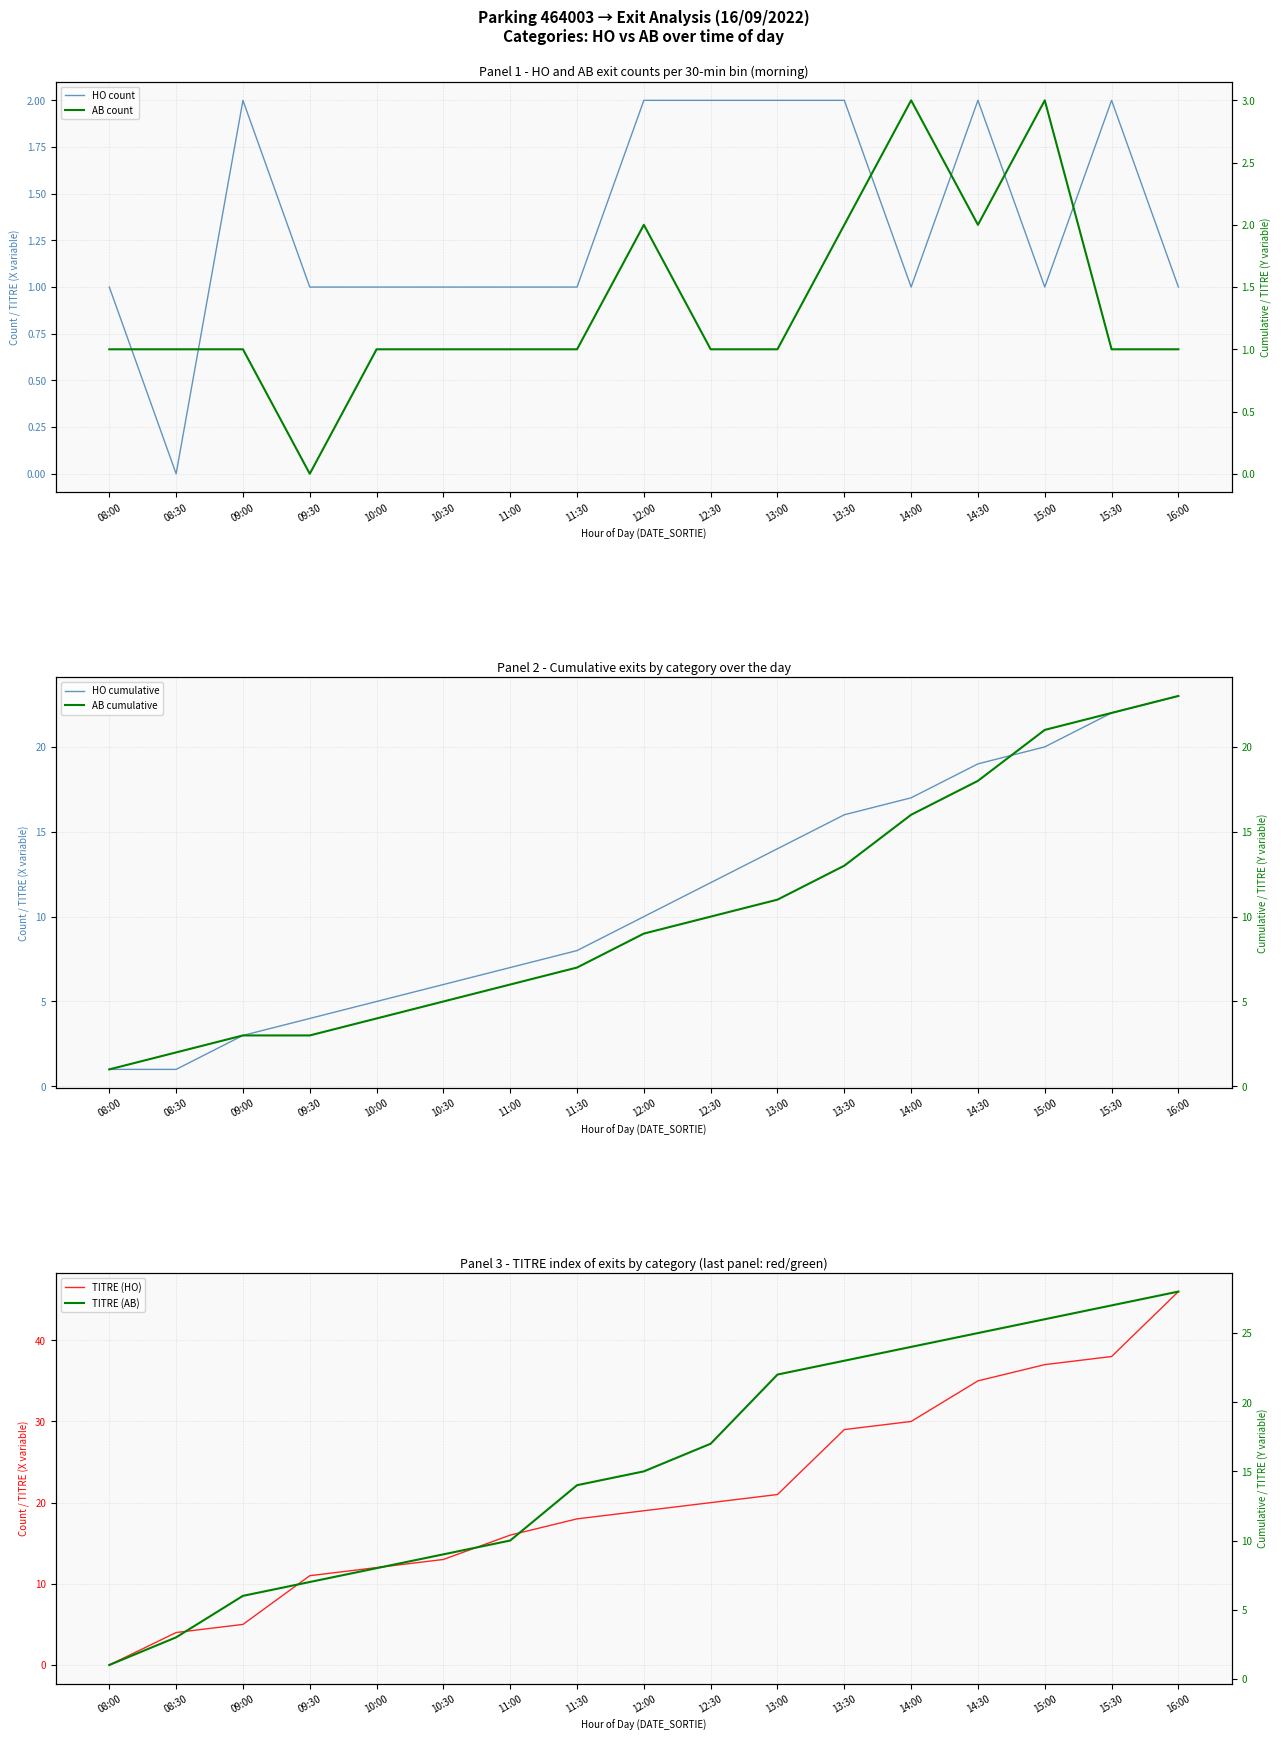

At which category is the sum across all series the highest?

16:00